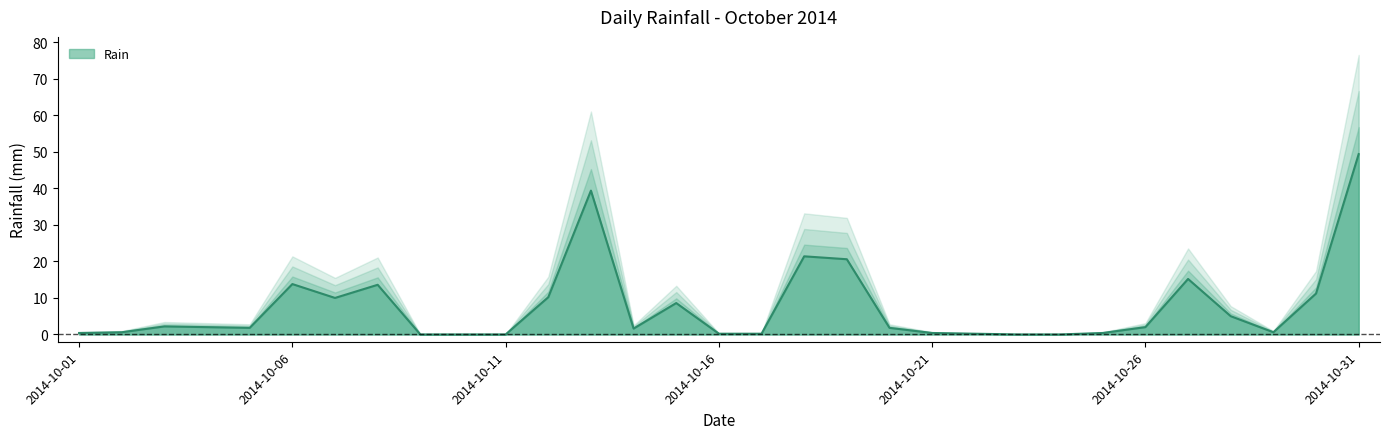

At which label does the data first exceed 1?

2014-10-03